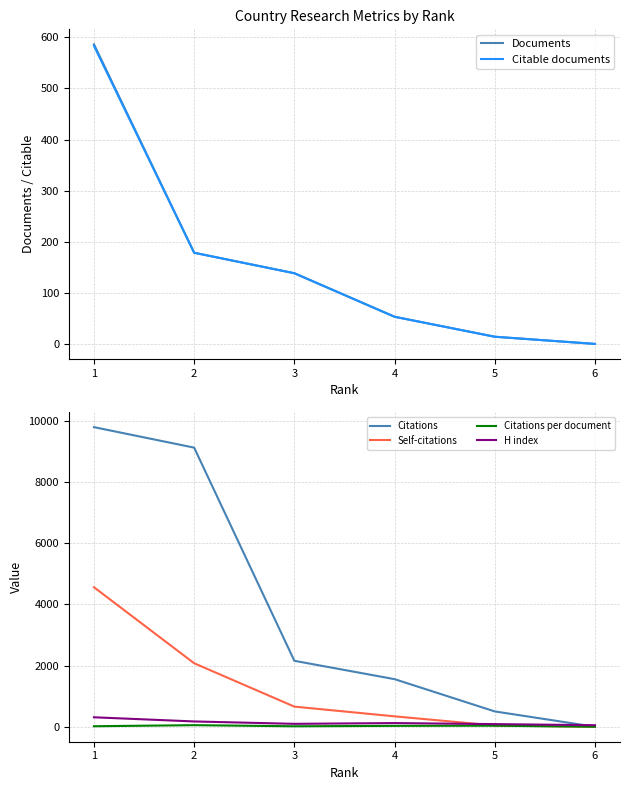

What is the difference between the Self-citations values at 2 and 3?

1418.0